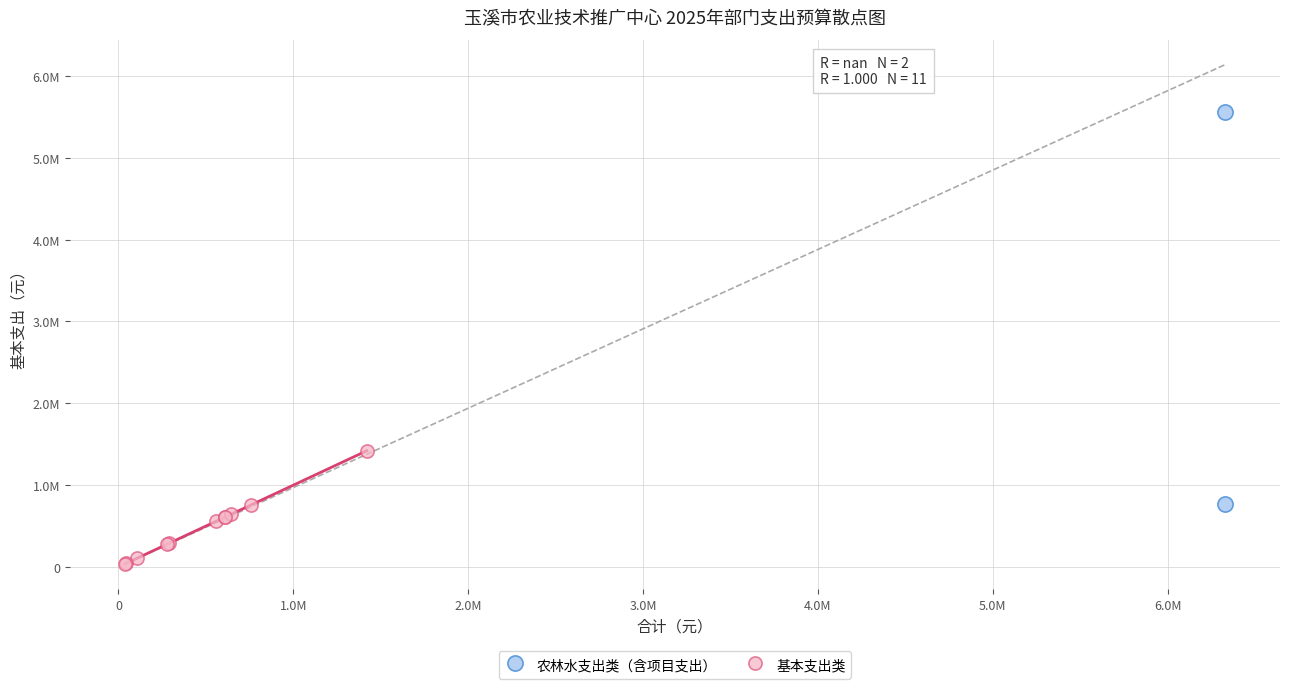

What are all the series names shown in the legend?

农林水支出类（含项目支出）, 基本支出类